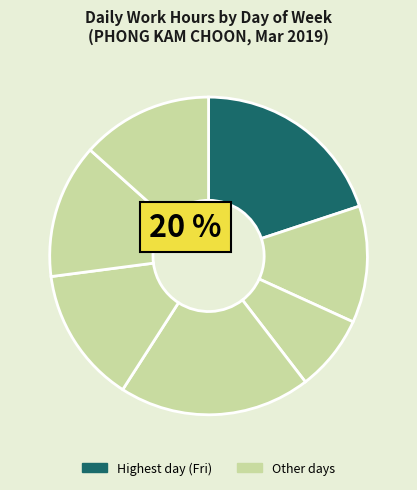

Count the number of slices in the pie.

7